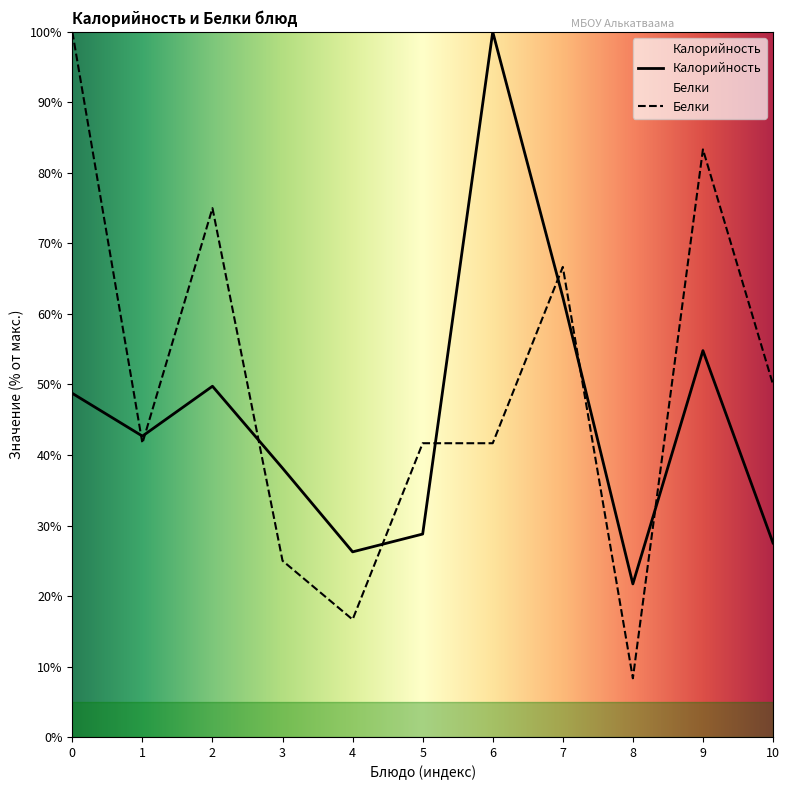

How many lines are shown in the chart?

2